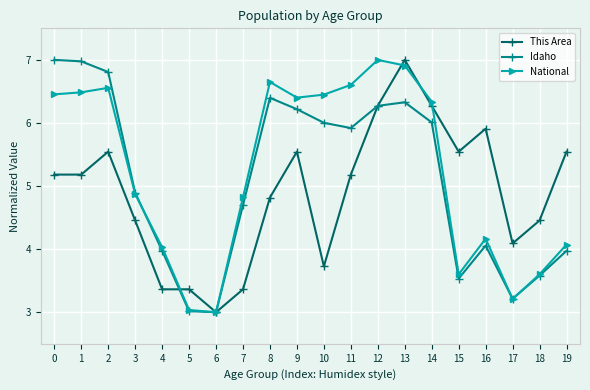

What is the spread (max minus min) of values at 17?

0.9